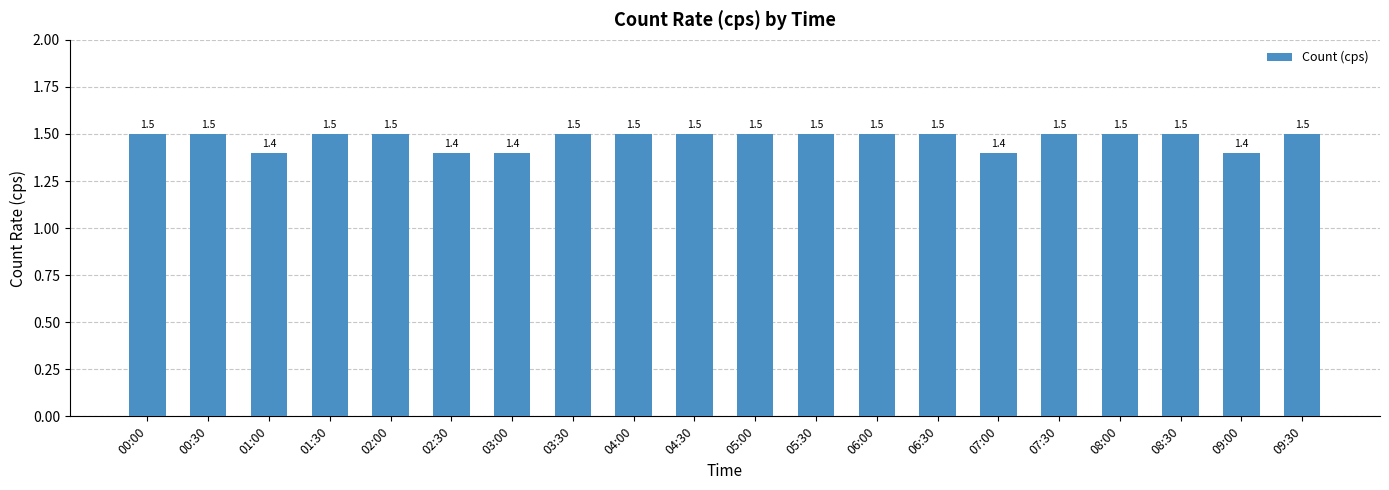

How many values are between 1 and 2?

20